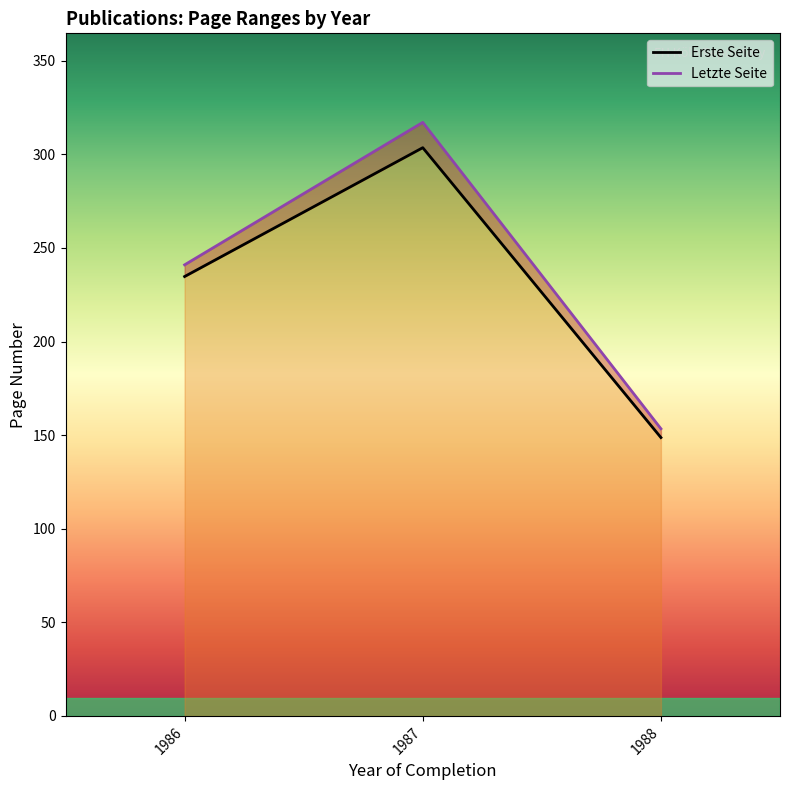

What is the difference between the highest and lowest values at 1988?

4.7